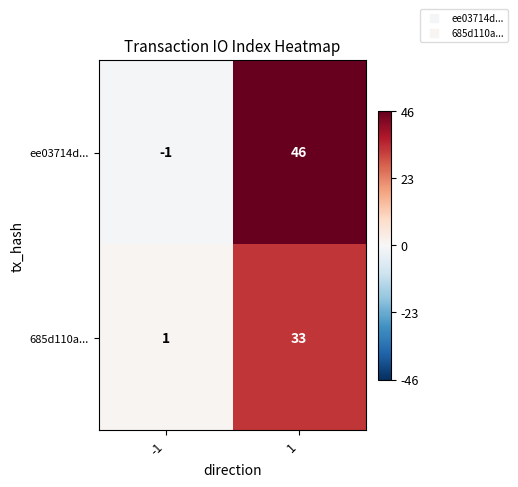

What is the average value of the 685d110a... series?

17